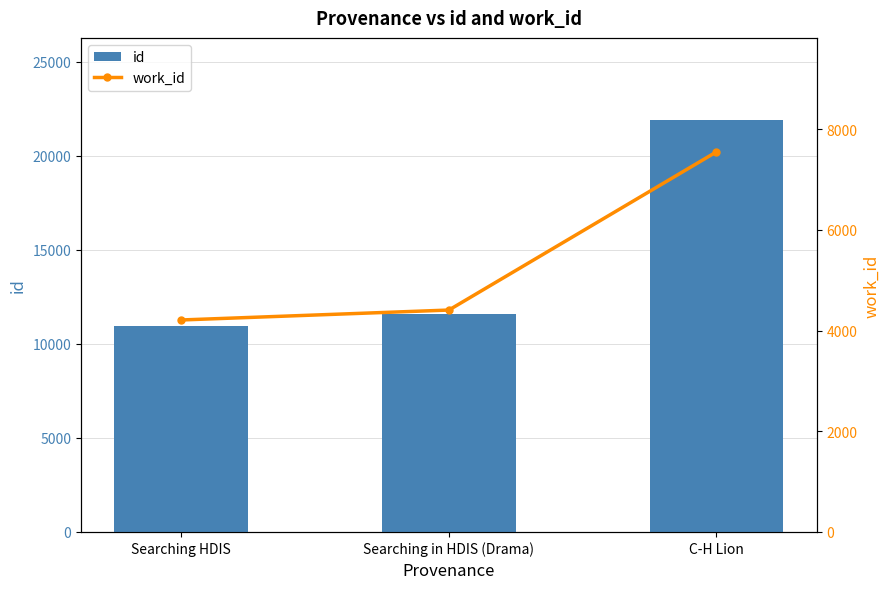

How many values in the id series are below 11609?

1